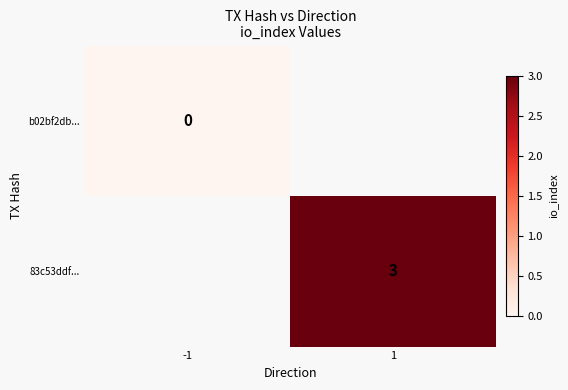

The value of 83c53ddf... at 1 is 3. True or false?

True